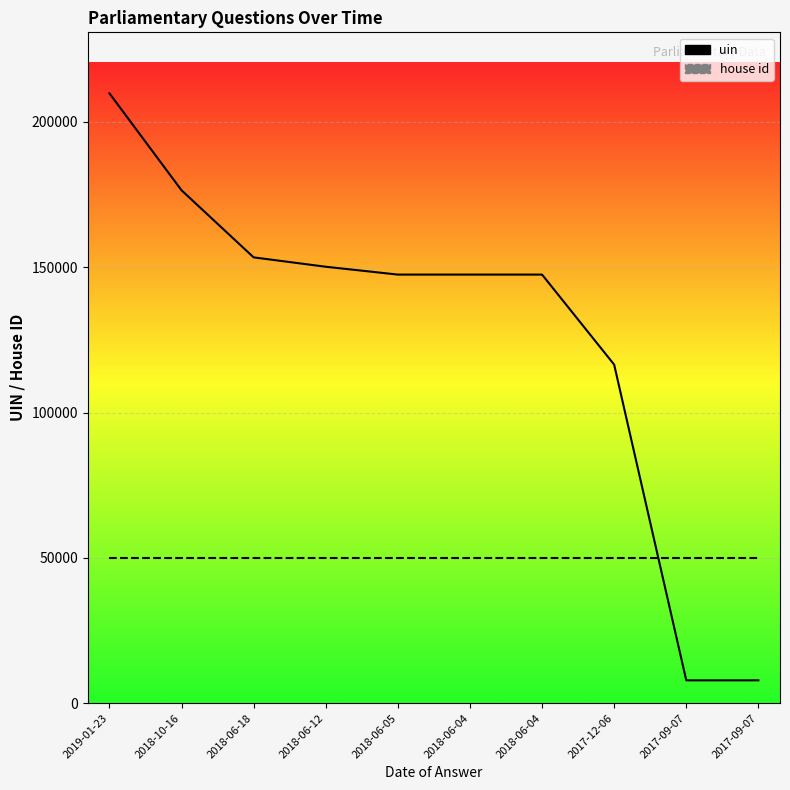

What is the value of the 1st point from the left?

209858